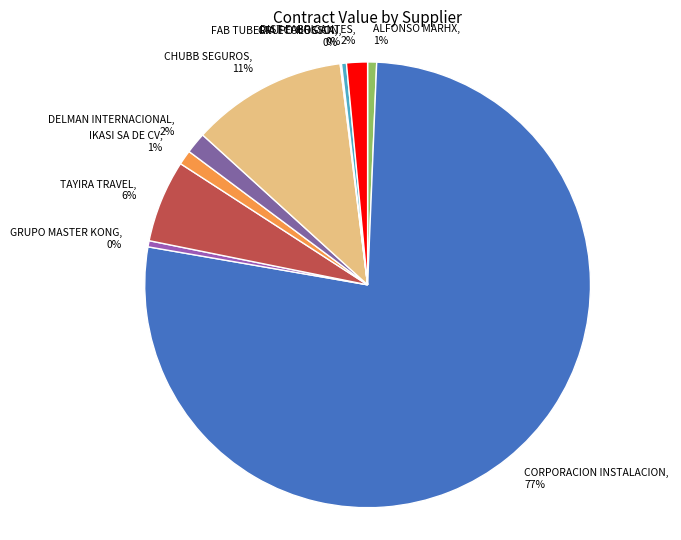

What is the largest slice in the pie chart?

CORPORACION INSTALACION, 77%